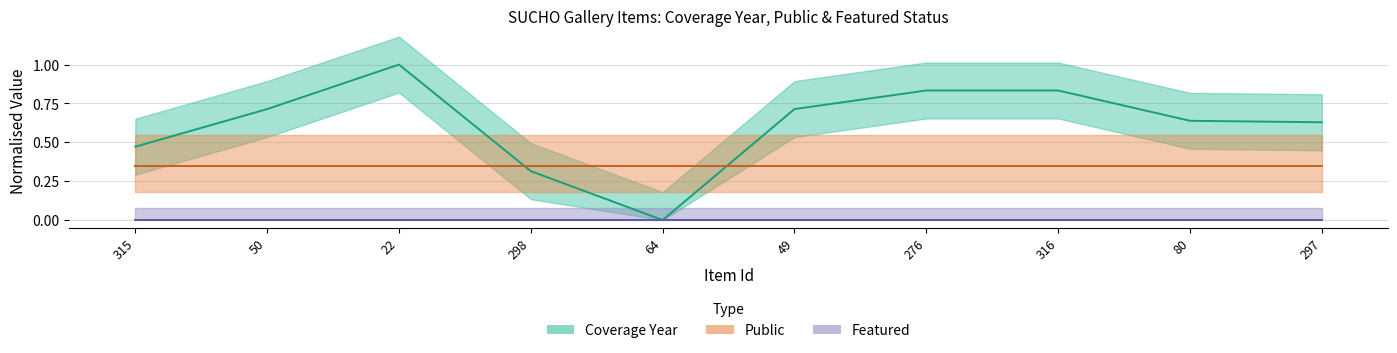

At which category is the sum across all series the highest?

22